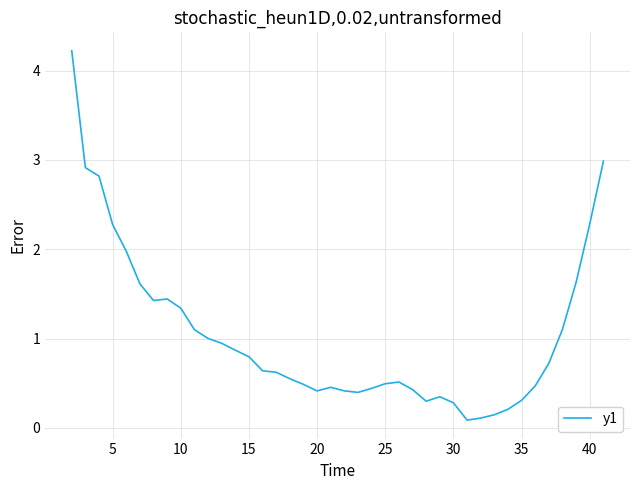

What is the difference between the maximum and minimum values?

4.1